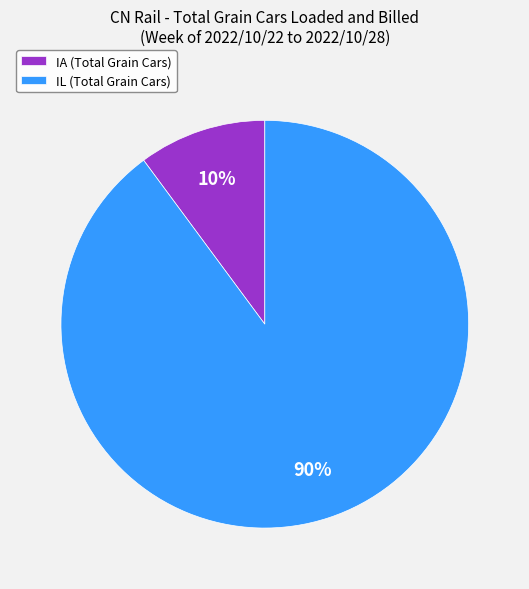

Is the sum of IL (Total Grain Cars) and IA (Total Grain Cars) greater than half?

Yes